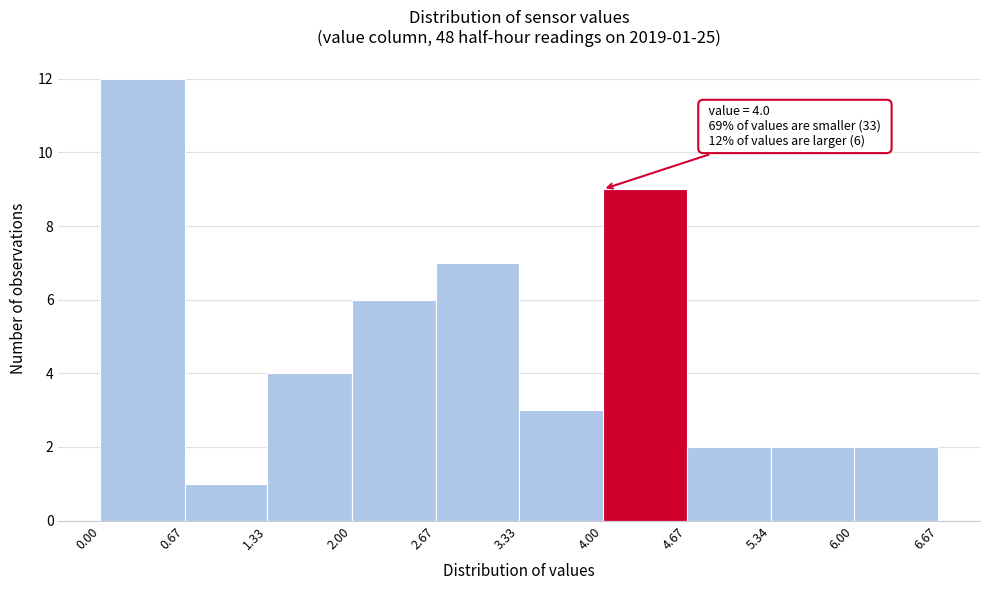

Over which range of the x-axis is the bar tallest?

0.00 to 0.67